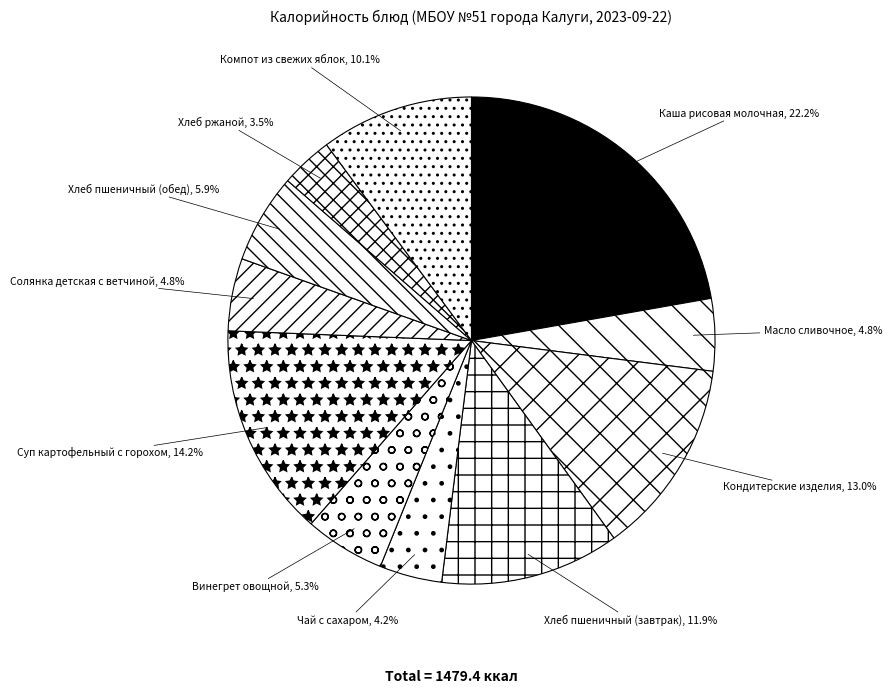

Does Хлеб ржаной represent more than half of the total?

No